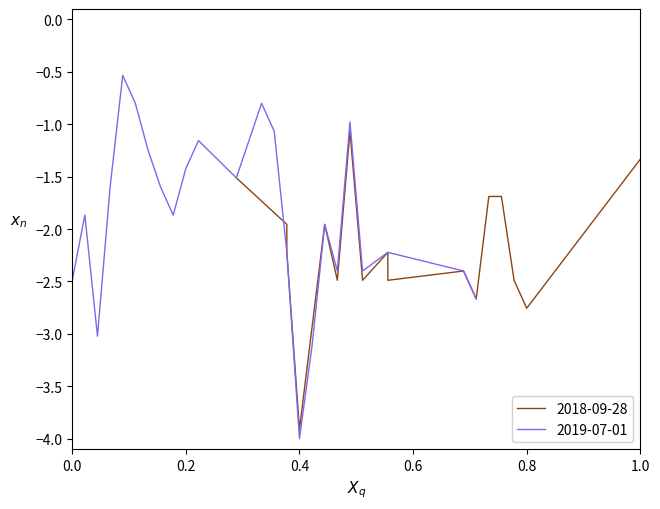

What is the sum of all values?

-45.3